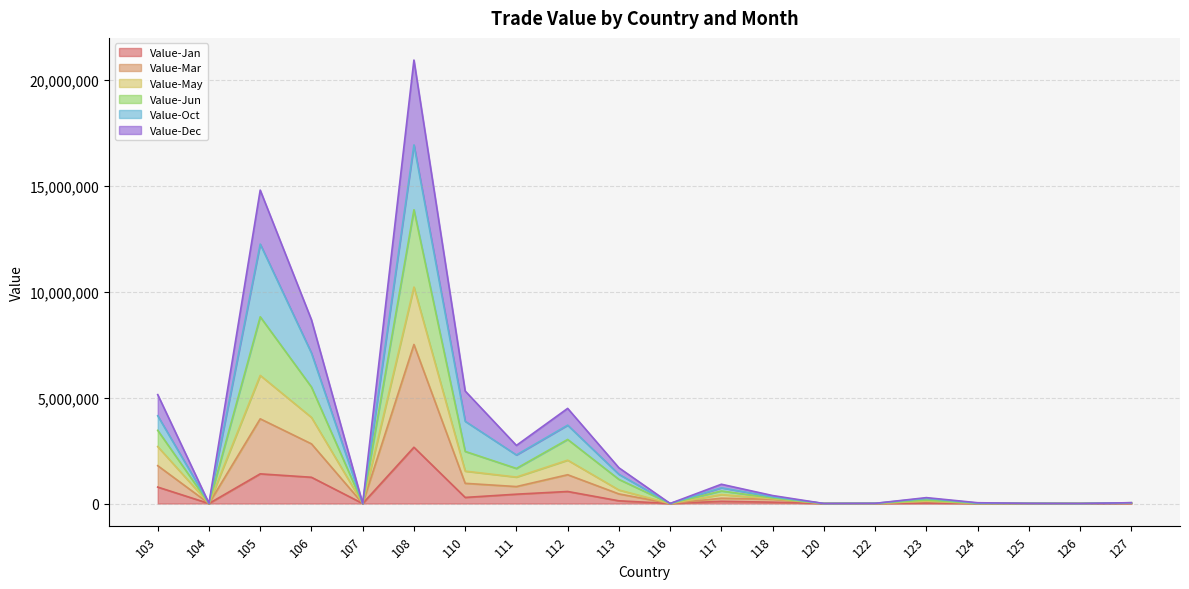

How many lines are shown in the chart?

6